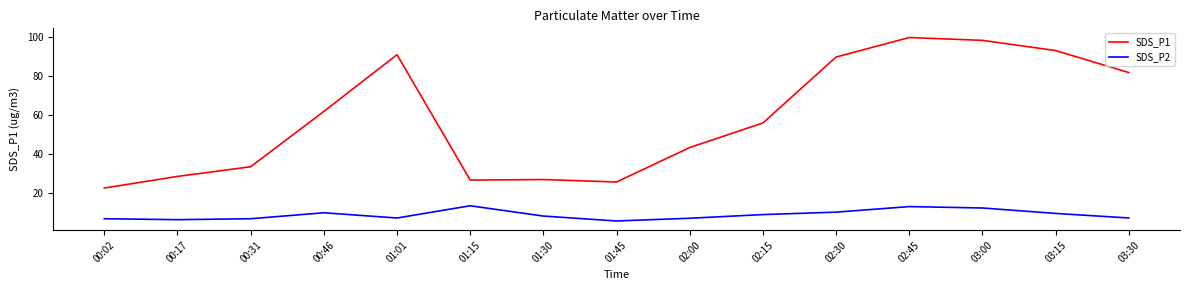

Which series has the largest total across all categories?

SDS_P1